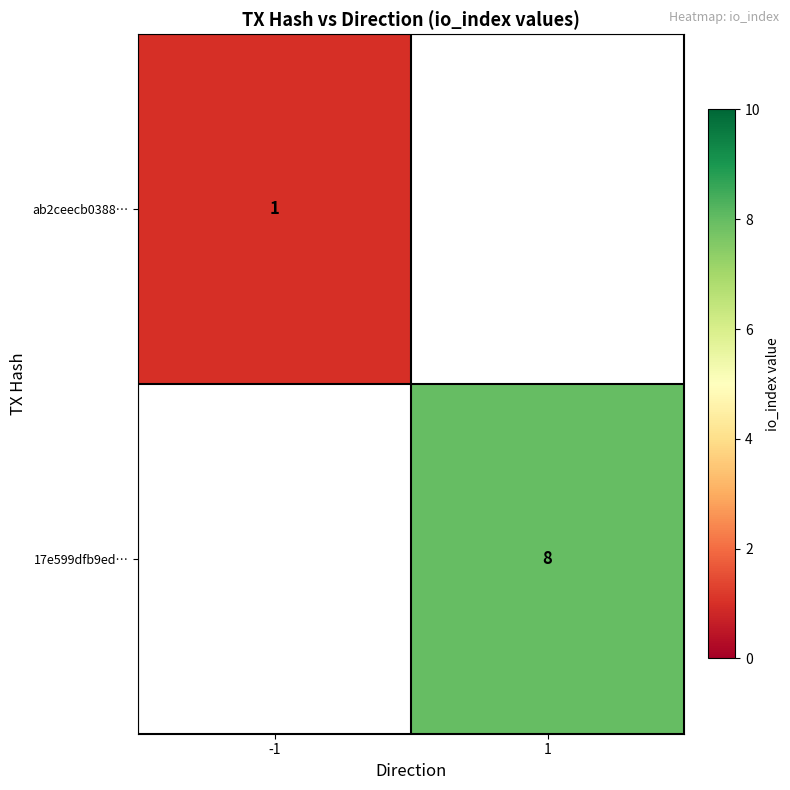

The value of 17e599dfb9ed… at 1 is 8. True or false?

True